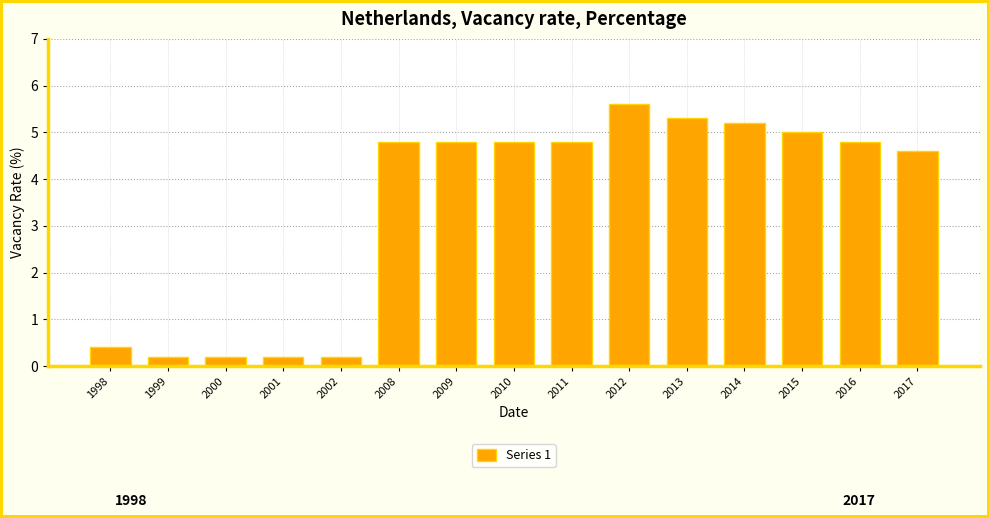

What is the sum of all values?

50.9